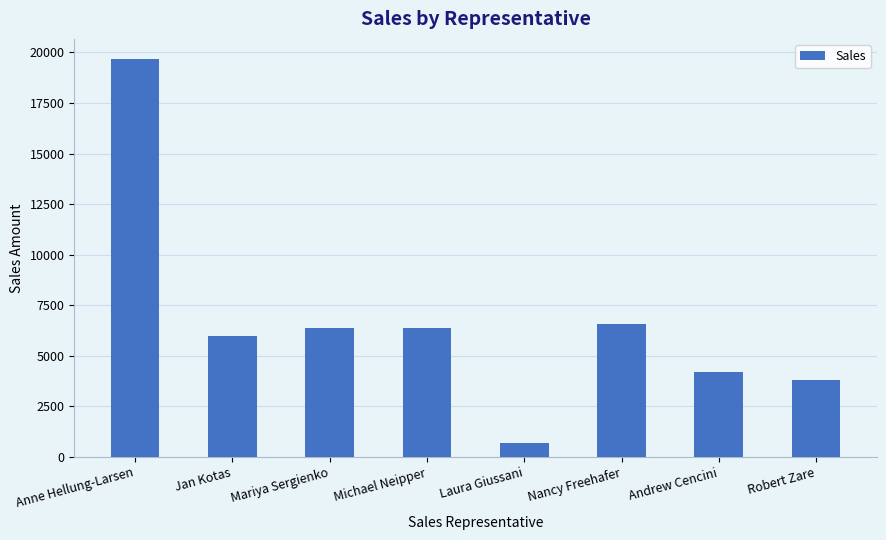

What is the value of the 5th bar from the left?

680.0